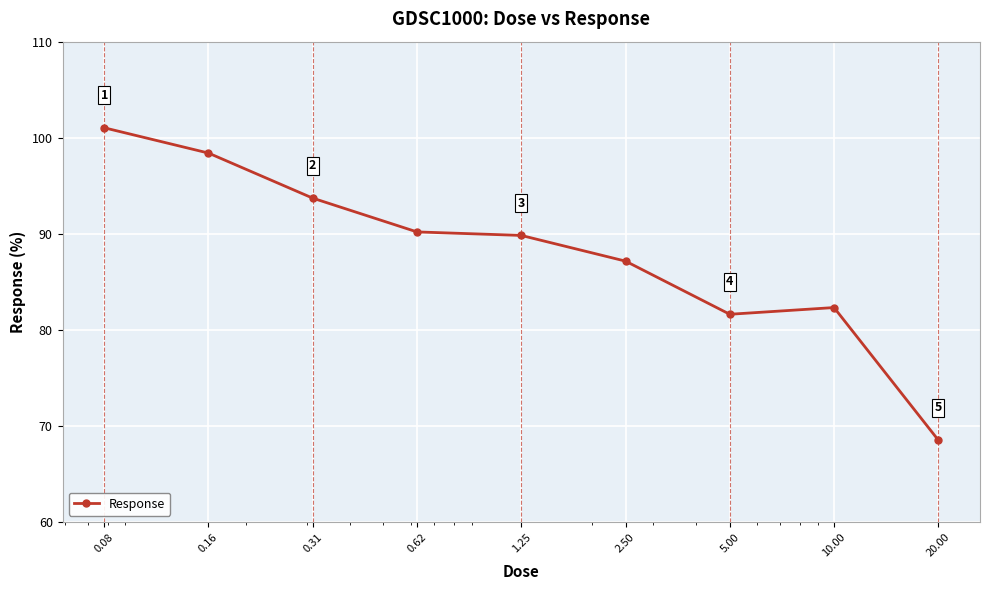

What is the average value?

88.1